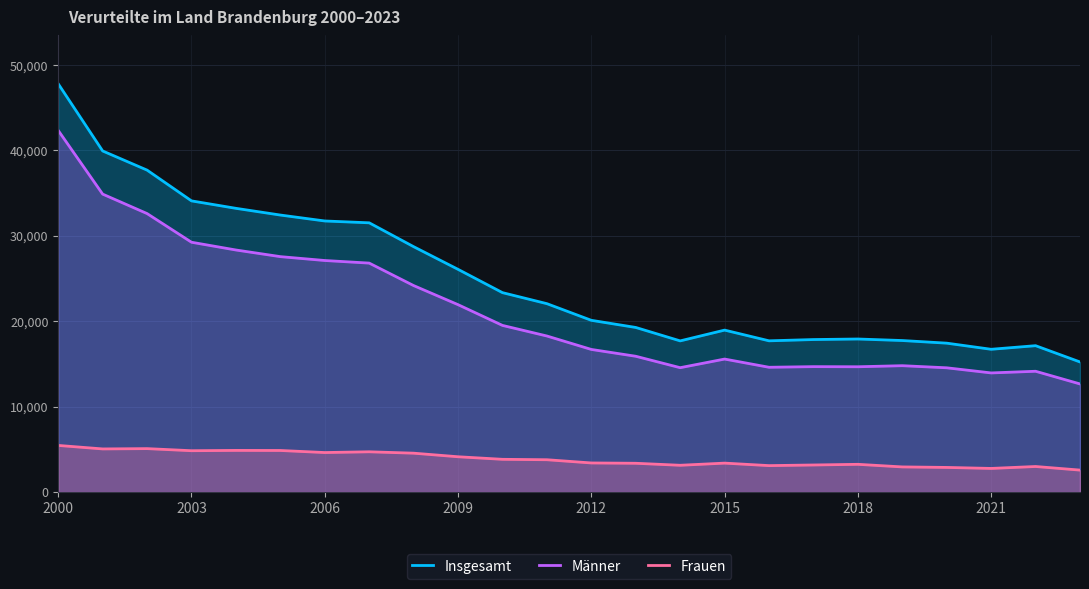

How many interior local peaks does the Männer series have?

4